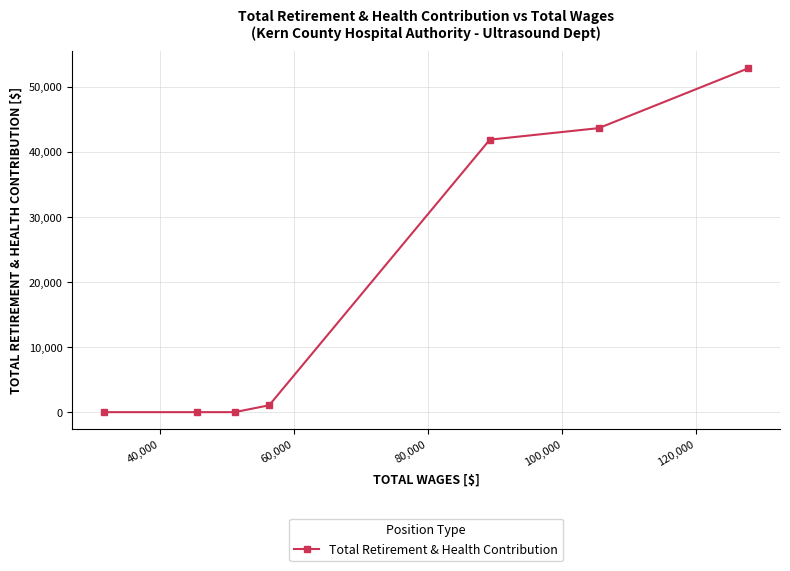

What is the average value?

19916